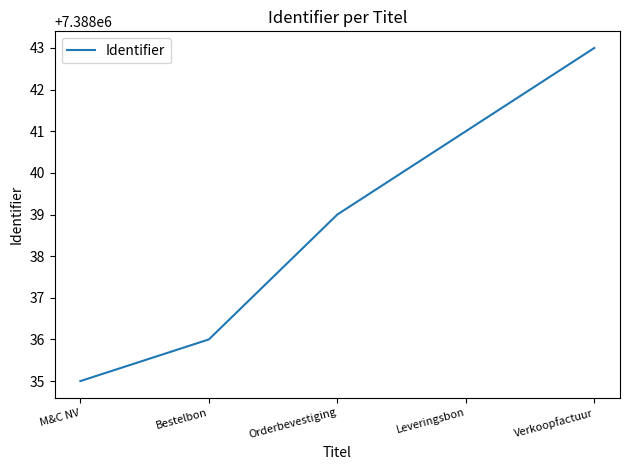

What is the difference between the values at M&C NV and Orderbevestiging?

4